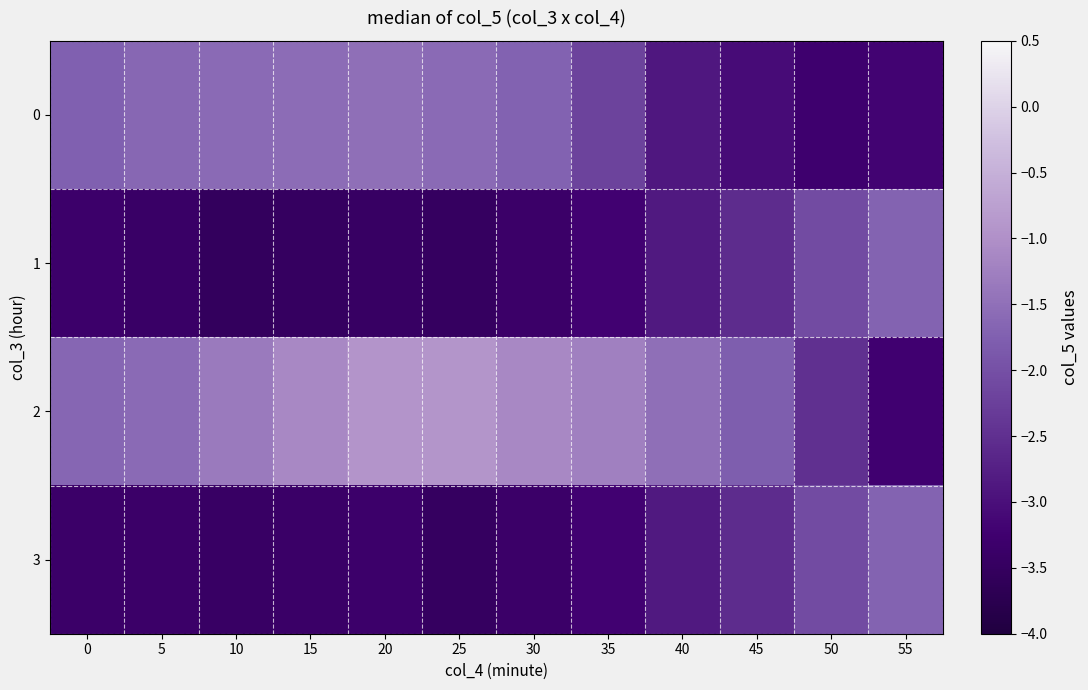

Reading left to right, what are all the values shown in this chart?

0: 0=-1.7	5=-1.6	10=-1.6	15=-1.5	20=-1.5	25=-1.6	30=-1.7	35=-2.2	40=-2.9	45=-3.1	50=-3.3	55=-3.2
1: 0=-3.3	5=-3.4	10=-3.5	15=-3.5	20=-3.5	25=-3.5	30=-3.4	35=-3.2	40=-2.9	45=-2.5	50=-2.1	55=-1.7
2: 0=-1.6	5=-1.6	10=-1.3	15=-1.1	20=-0.9	25=-0.9	30=-1.1	35=-1.2	40=-1.5	45=-1.8	50=-2.5	55=-3.2
3: 0=-3.4	5=-3.4	10=-3.4	15=-3.4	20=-3.3	25=-3.5	30=-3.4	35=-3.2	40=-2.9	45=-2.5	50=-2.1	55=-1.7